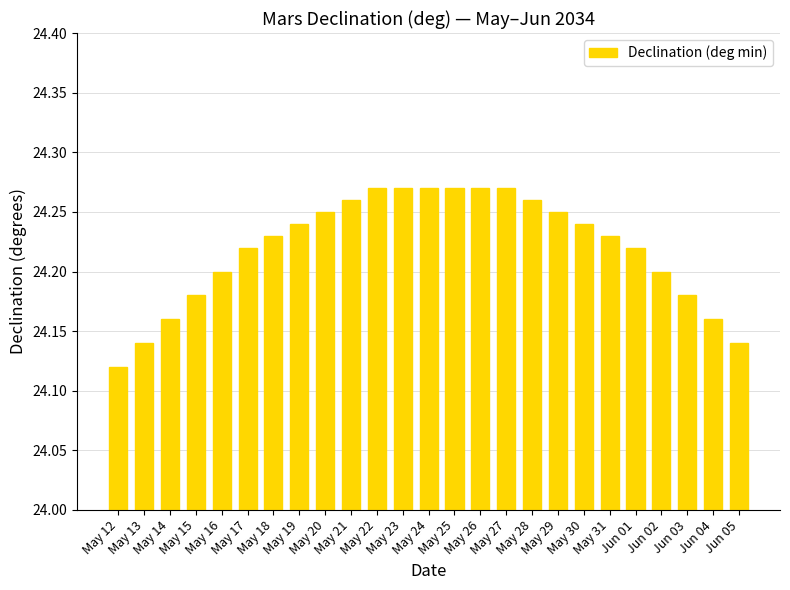

What is the sum of all values?

605.5